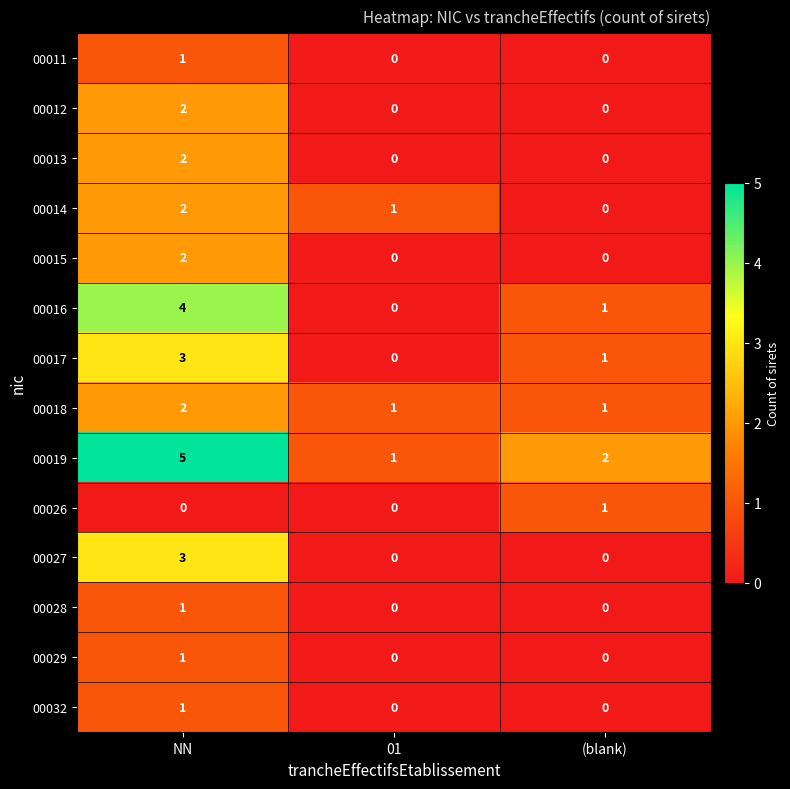

At which label does 00012 reach its peak?

NN